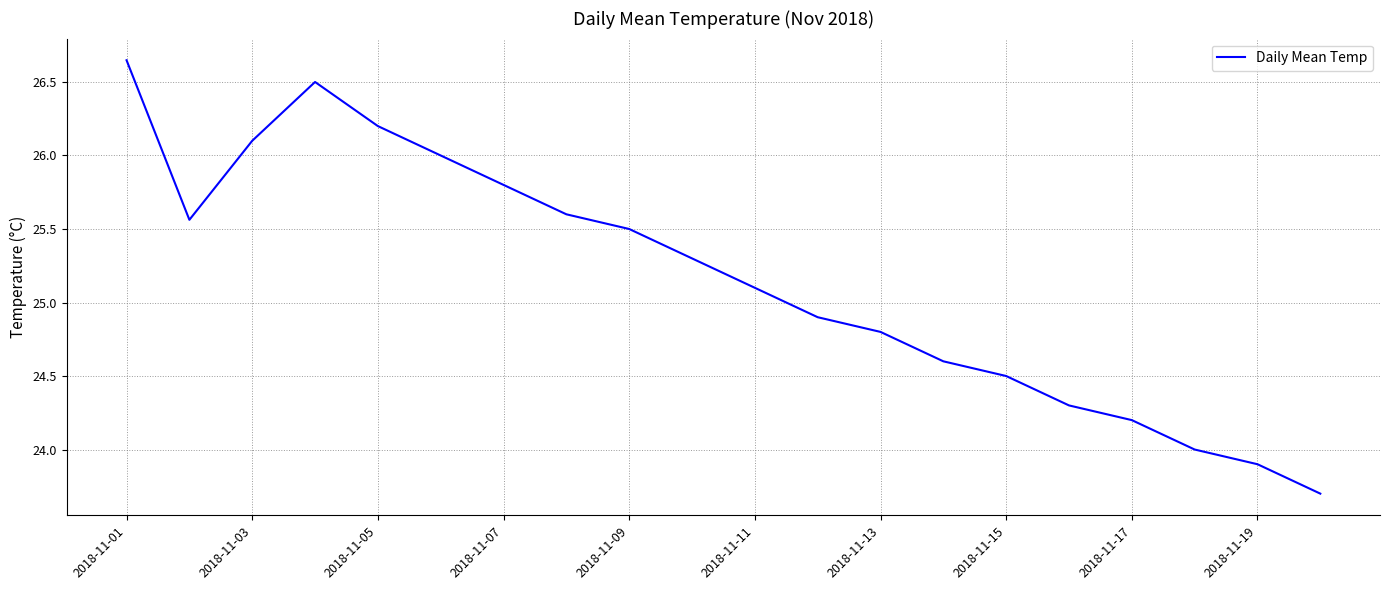

What is the smallest value displayed?

23.7